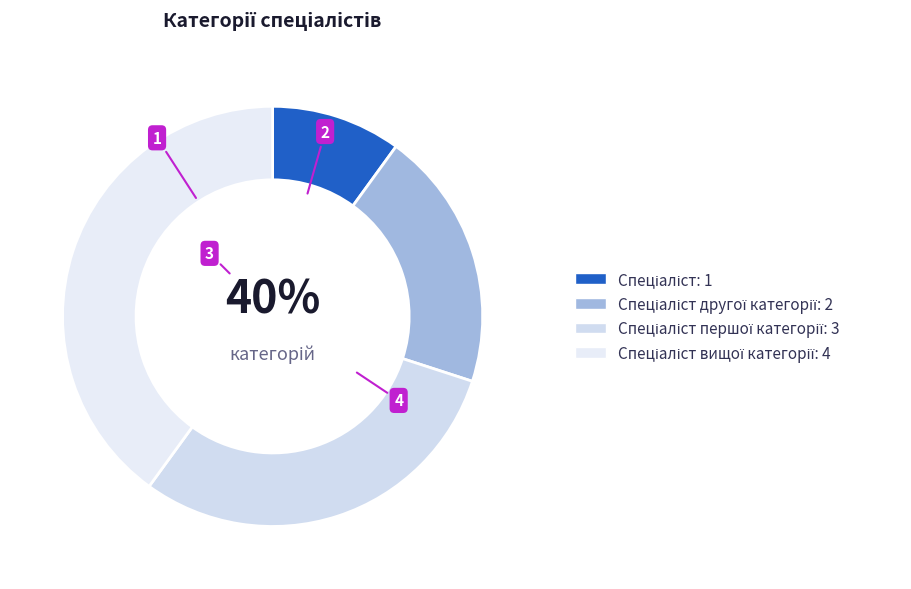

Between Спеціаліст другої категорії and Спеціаліст вищої категорії, which is larger?

Спеціаліст вищої категорії